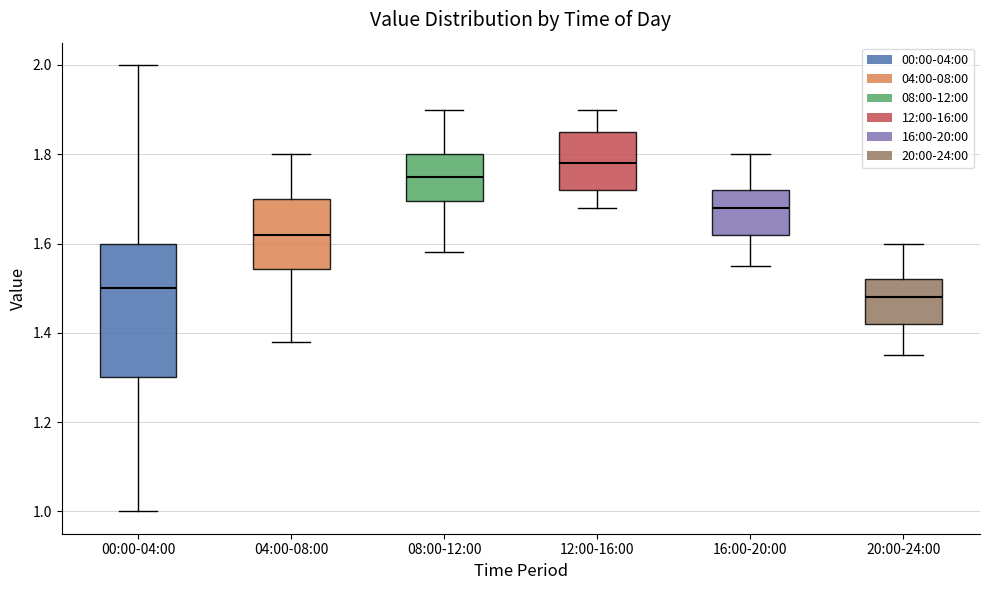

Reading left to right, transcribe this box plot: for each box, give where its median line is, the range the box spans, and where its two whiskers end, as read against the y-axis. The values are not printed on the chart, so give them approximately, as read against the axis.

00:00-04:00: median 1.50, box 1.30 to 1.60, whiskers 1.00 to 2.00
04:00-08:00: median 1.62, box 1.54 to 1.70, whiskers 1.38 to 1.80
08:00-12:00: median 1.76, box 1.70 to 1.80, whiskers 1.58 to 1.90
12:00-16:00: median 1.78, box 1.72 to 1.86, whiskers 1.68 to 1.90
16:00-20:00: median 1.68, box 1.62 to 1.72, whiskers 1.56 to 1.80
20:00-24:00: median 1.48, box 1.42 to 1.52, whiskers 1.36 to 1.60